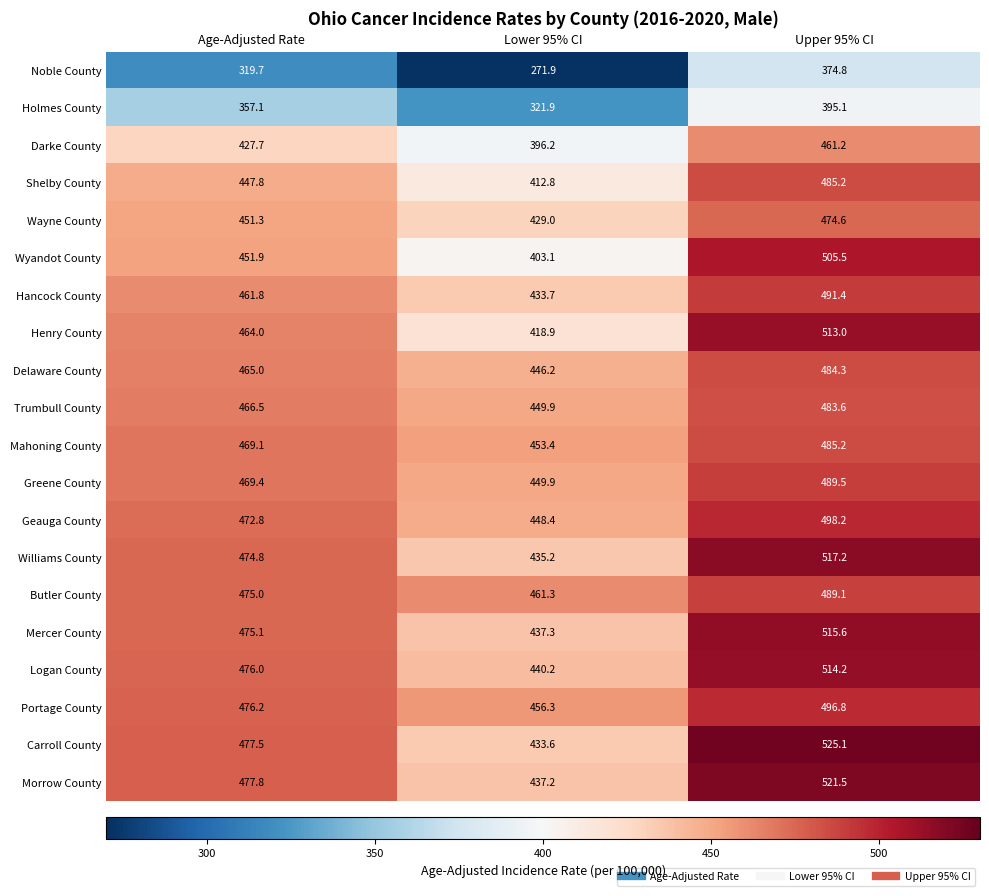

Read the Logan County value at Age-Adjusted Rate.

476.0